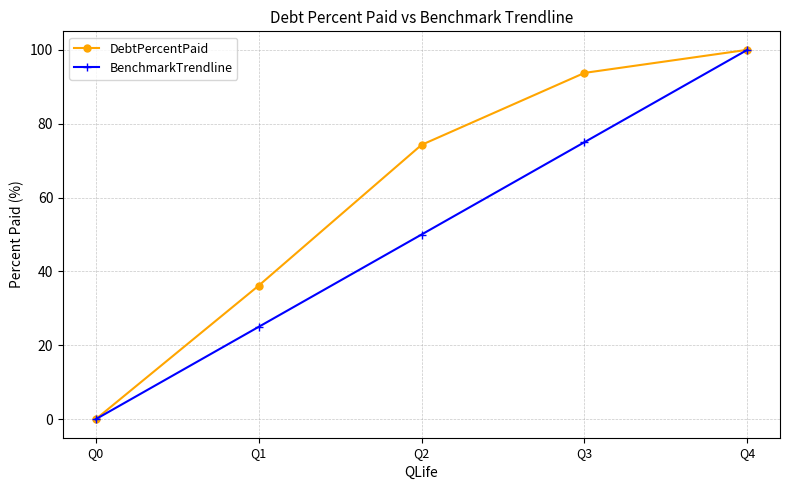

What is the total value across all series at Q3?

168.8